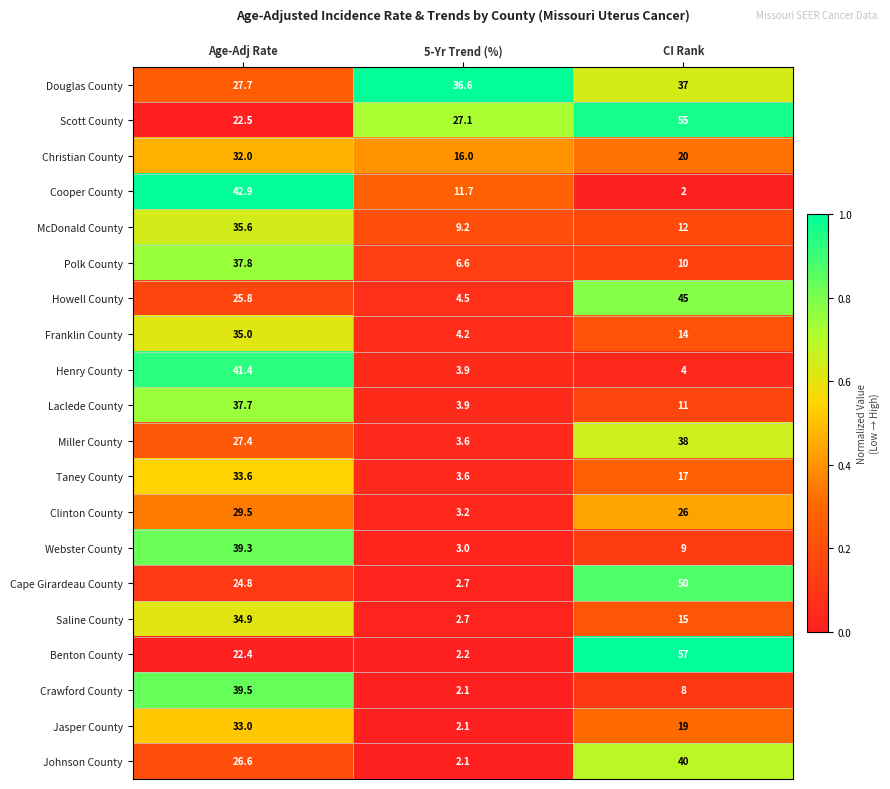

What is the sum of all Benton County values?

81.6